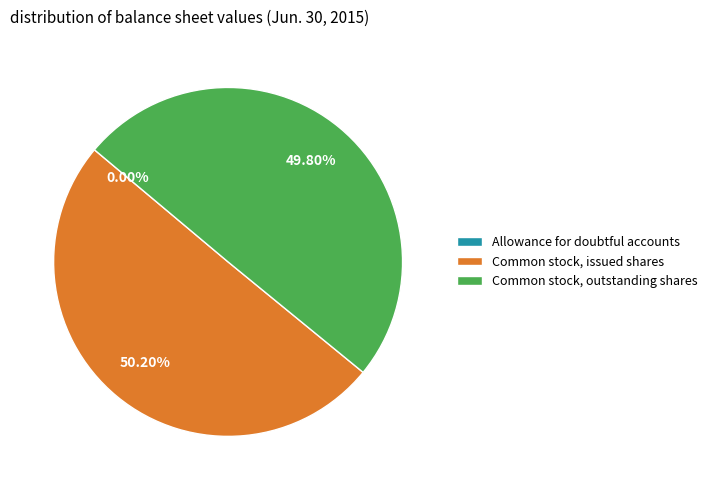

Combined, do Common stock, outstanding shares and Common stock, issued shares account for over 50%?

Yes